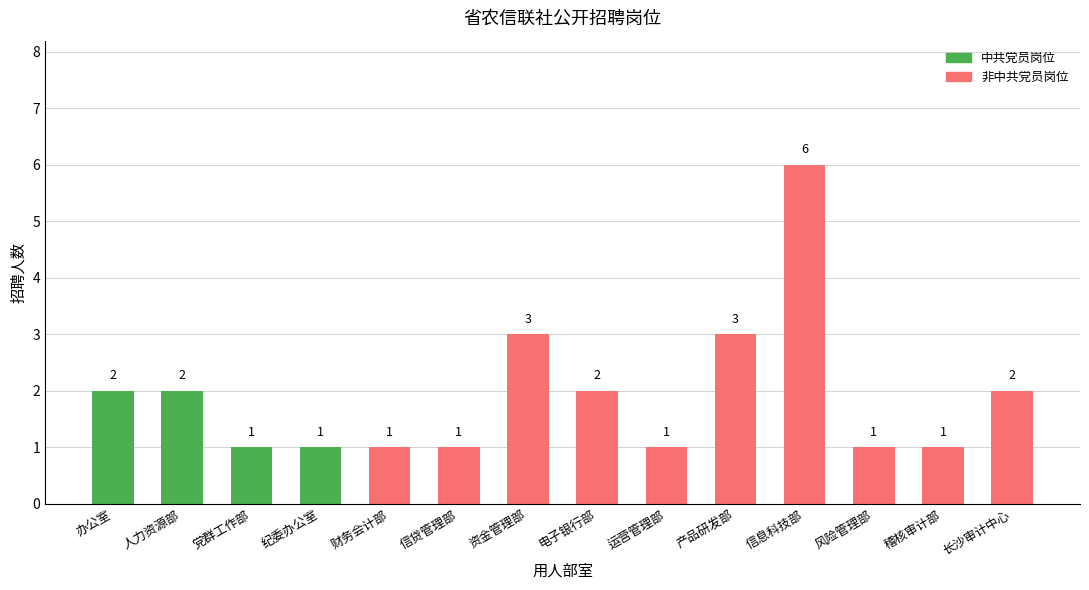

At which category is the sum across all series the highest?

信息科技部